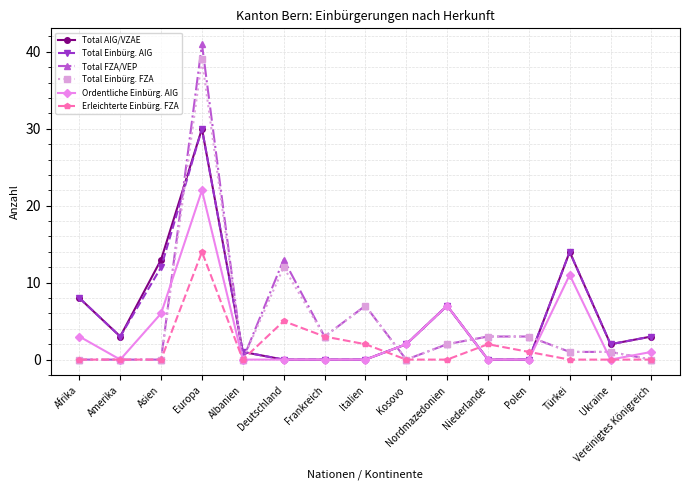

How many distinct data groups are displayed?

6